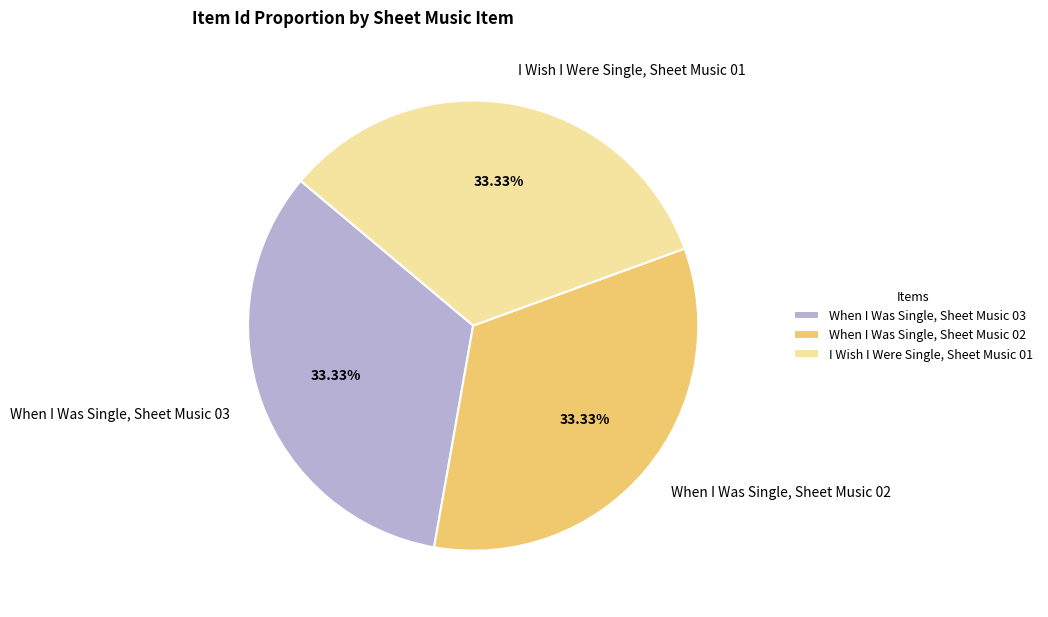

Is there a majority slice in this chart?

No